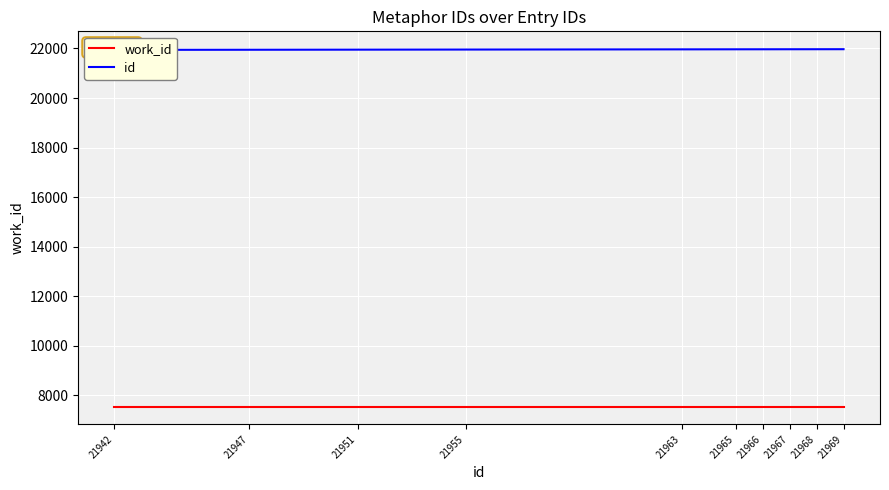

Which category has the highest value in the id series?

21969